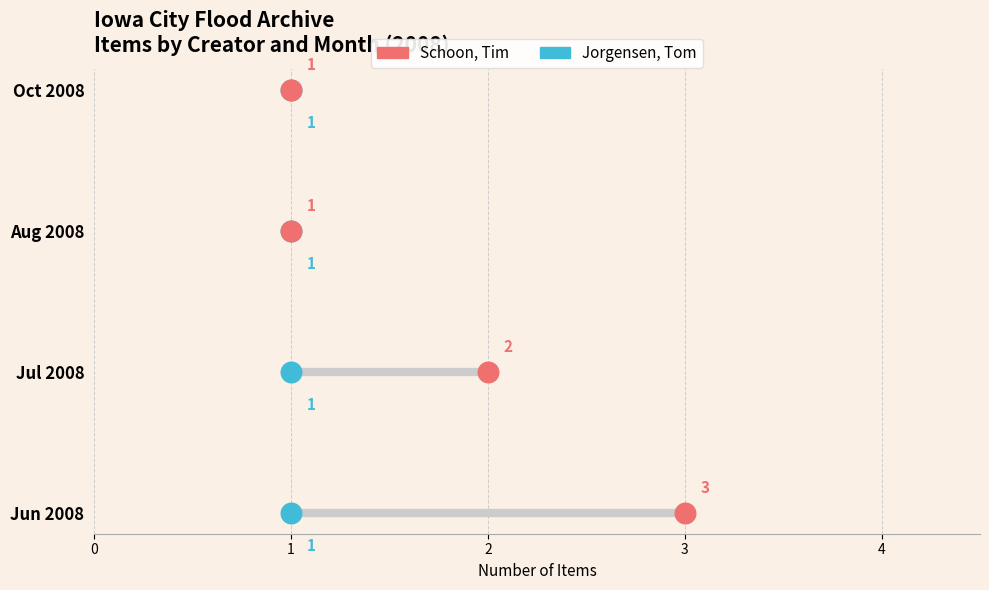

Which series contains the lowest Y value?

Jorgensen, Tom